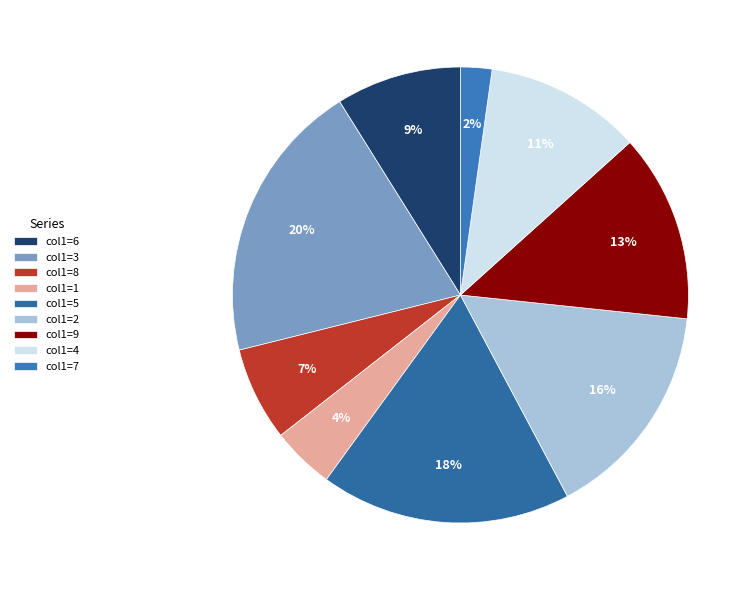

To the nearest percent, what is the average slice percentage?

11%